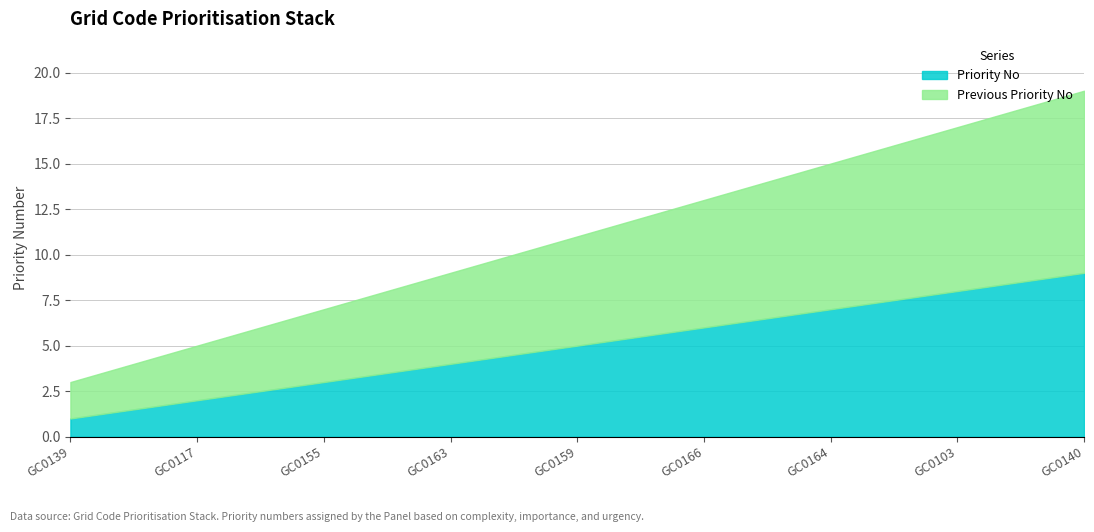

The Priority No series shows 5 at GC0155. True or false?

False